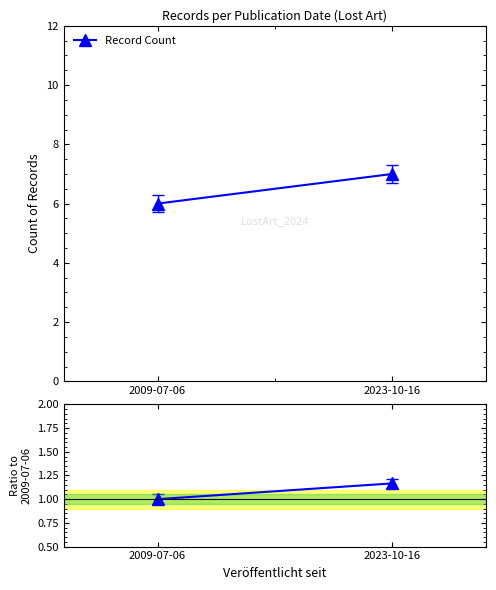

Is it true that Ratio to 2009 count equals 1.0 at 2009-07-06?

True